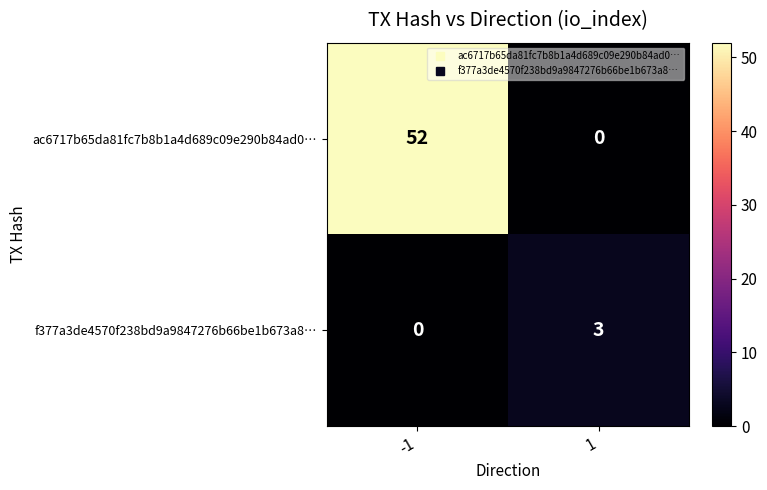

What is the sum of all f377a3de4570f238bd9a9847276b66be1b673a8… values?

3